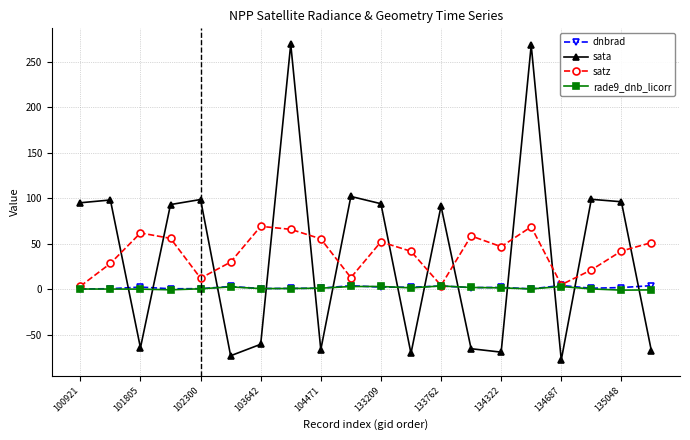

True or false: sata has more than 2 interior local peaks.

True